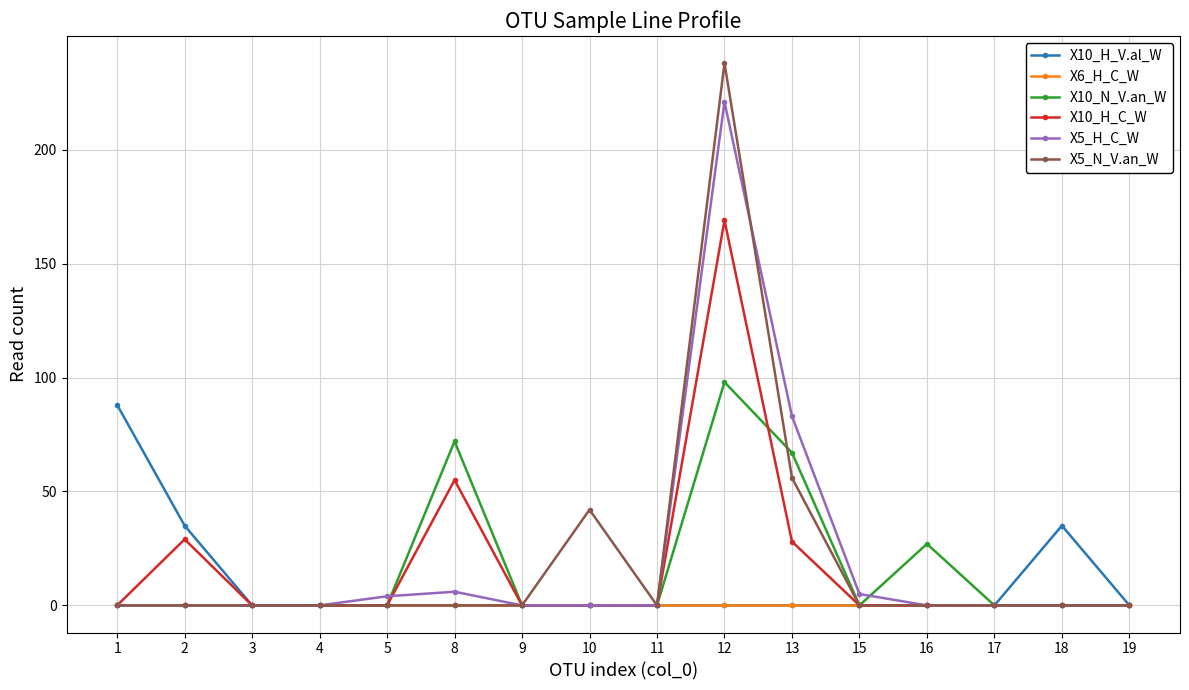

How many data points in X10_N_V.an_W are above 0?

4